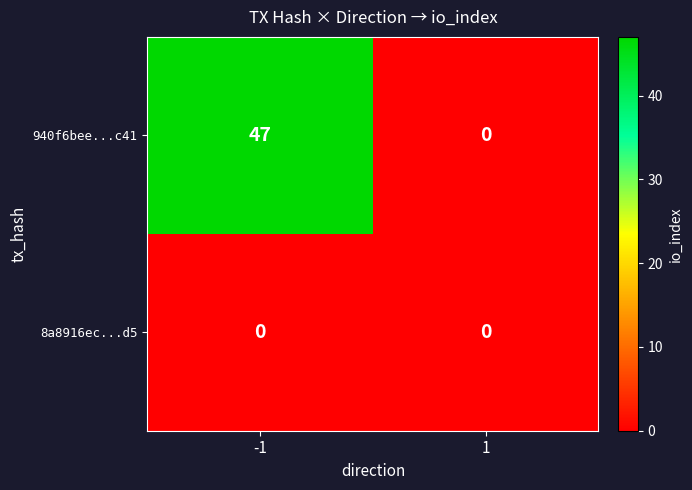

What is the sum of the 940f6bee...c41 values at -1 and 1?

47